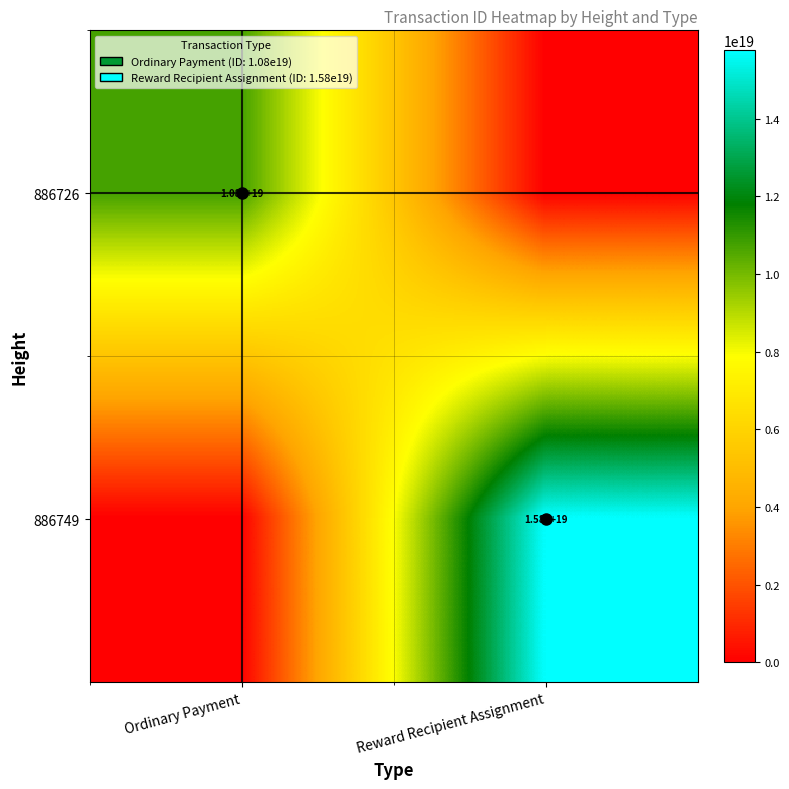

List the series in order of their peak value, lowest first.

886726, 886749